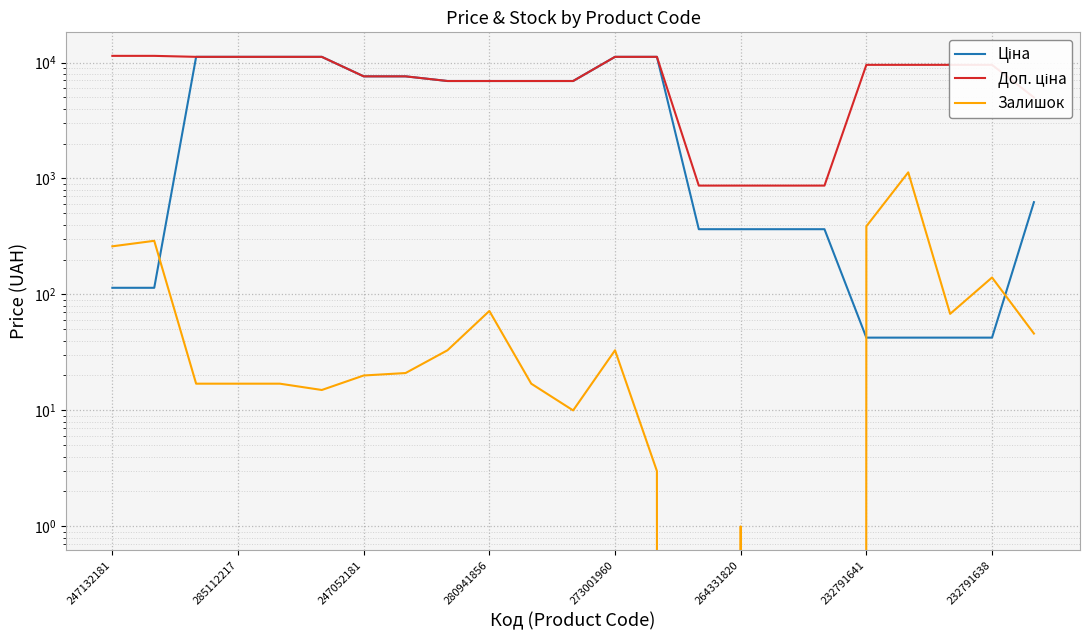

True or false: Ціна has more than 0 interior local peaks.

False